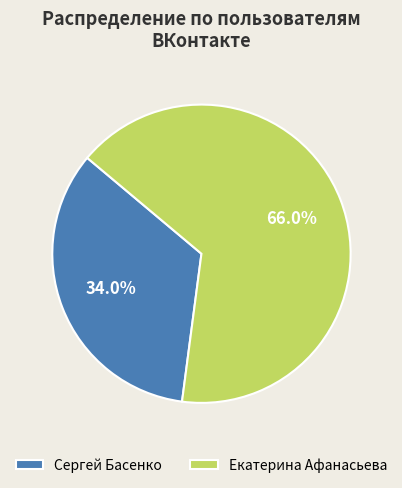

What is the ratio of the value at Сергей Басенко to the value at Екатерина Афанасьева?

0.5